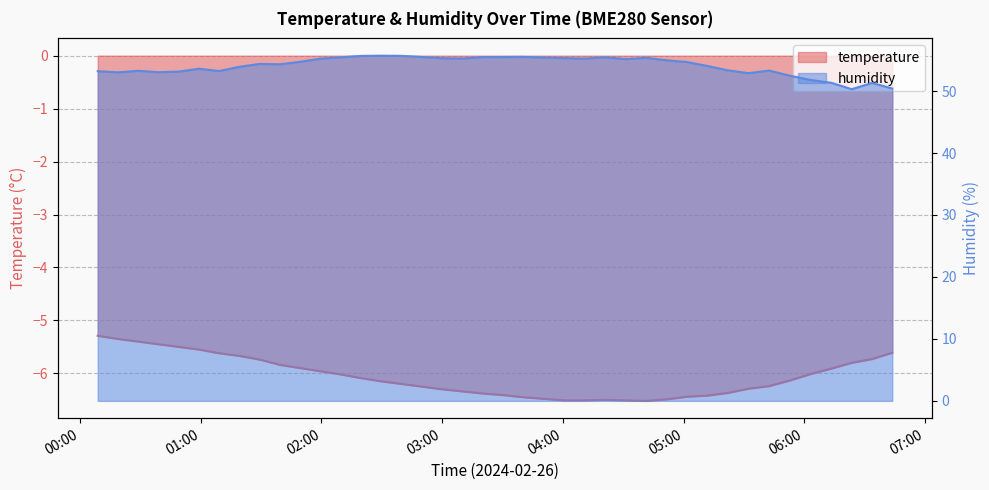

At which category does humidity reach its first local valley?

2024-02-26T00:18:51